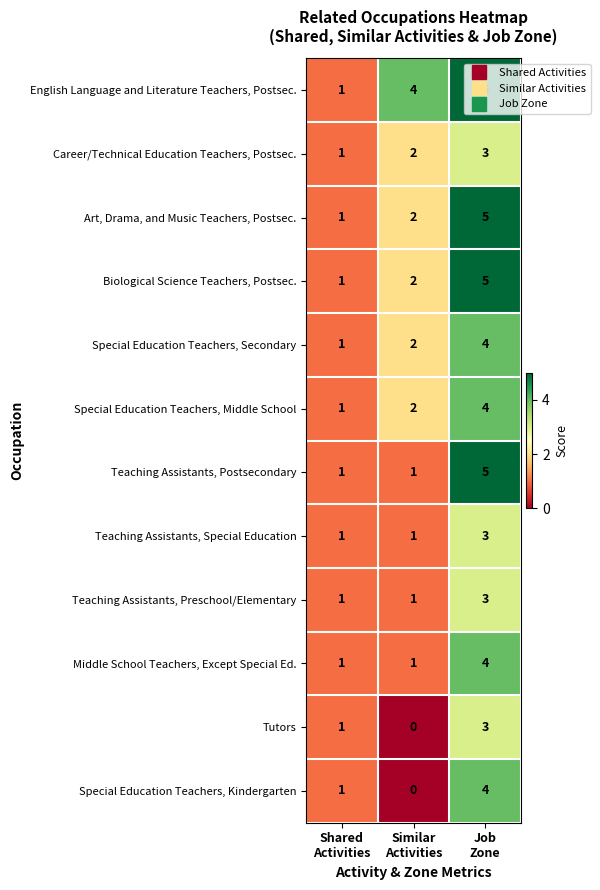

What is the maximum value shown in the chart?

5